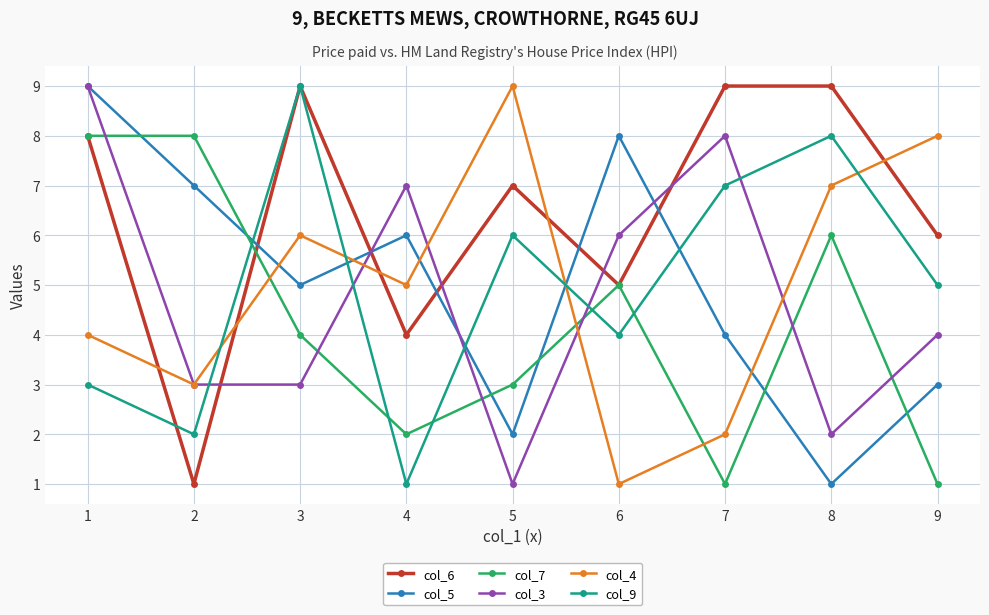

What is the sum of all col_4 values?

45